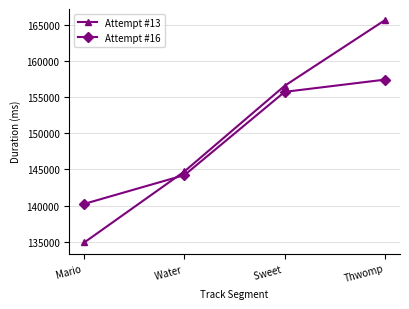

What are all the series names shown in the legend?

Attempt #13, Attempt #16